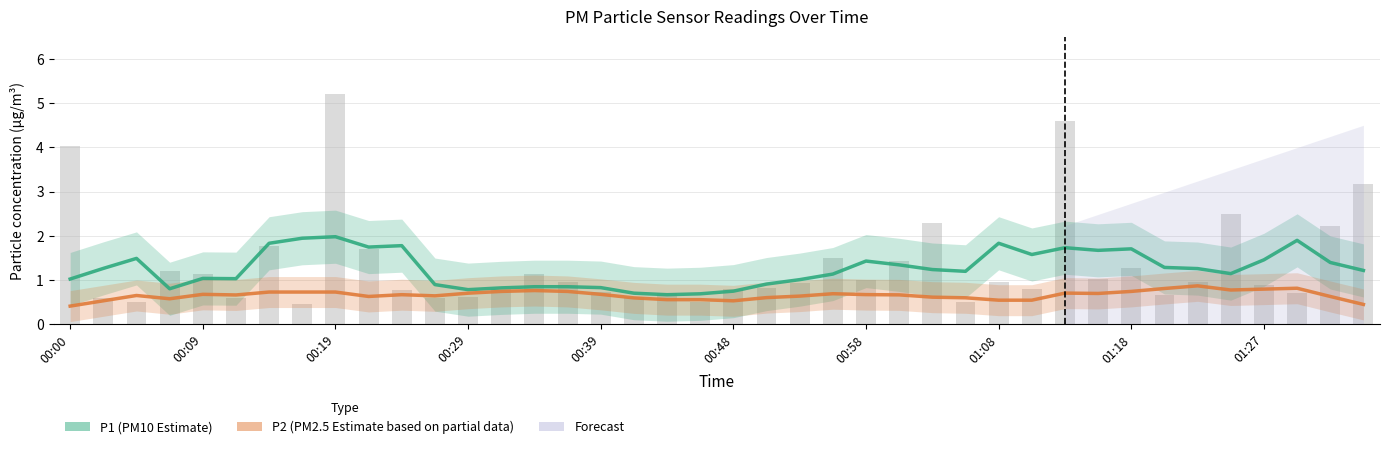

What is the smallest value displayed?

0.5